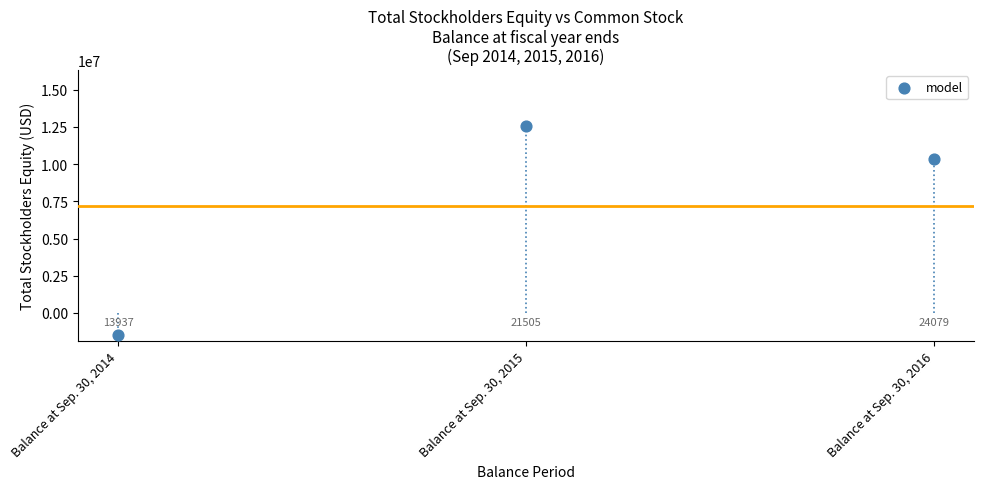

What is the range of Y values (max minus min)?

14035332